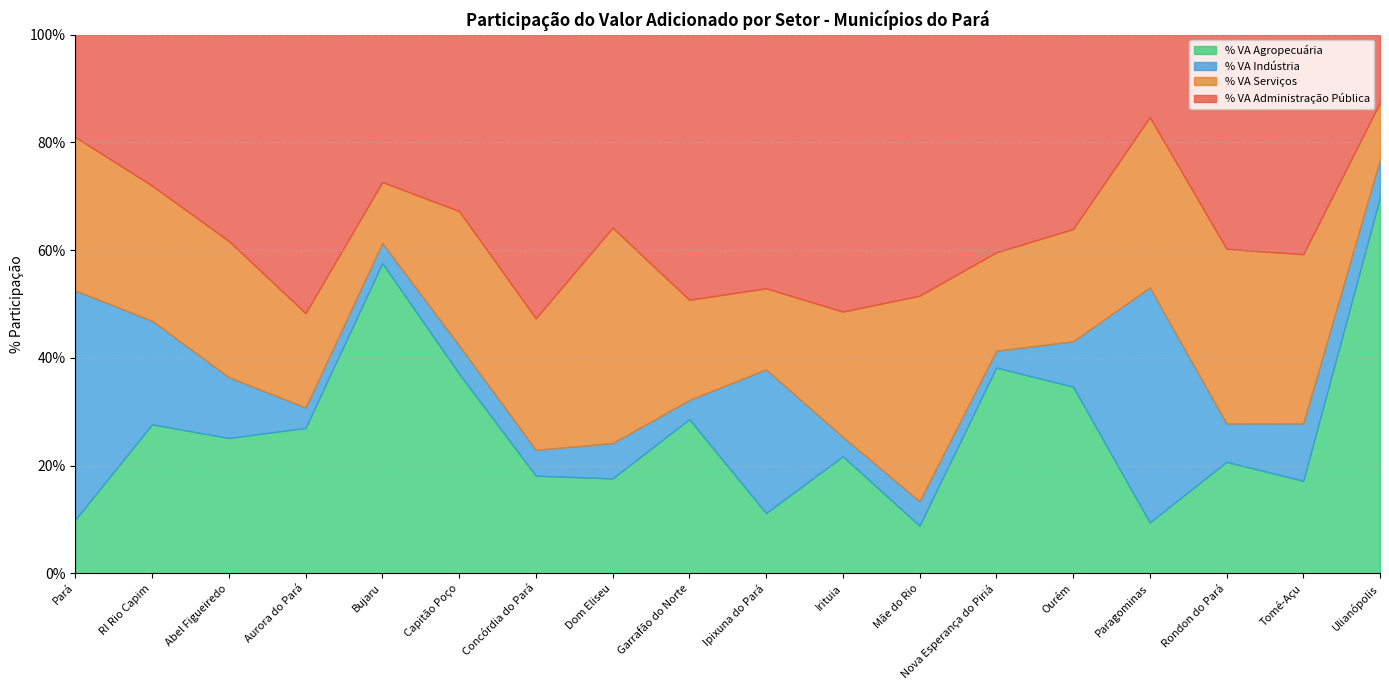

What is the difference between the % VA Serviços values at Aurora do Pará and Garrafão do Norte?

1.1